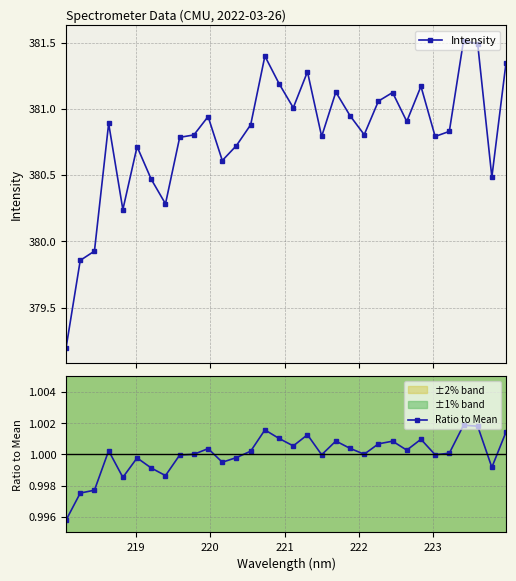

Which series has the widest spread of values?

Intensity